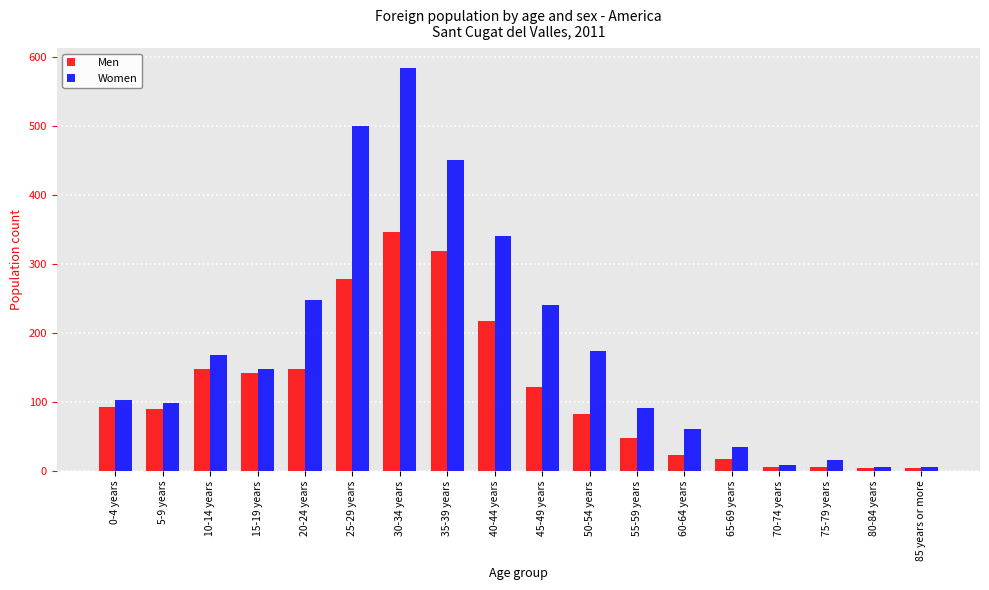

At which category is the sum across all series the highest?

30-34 years